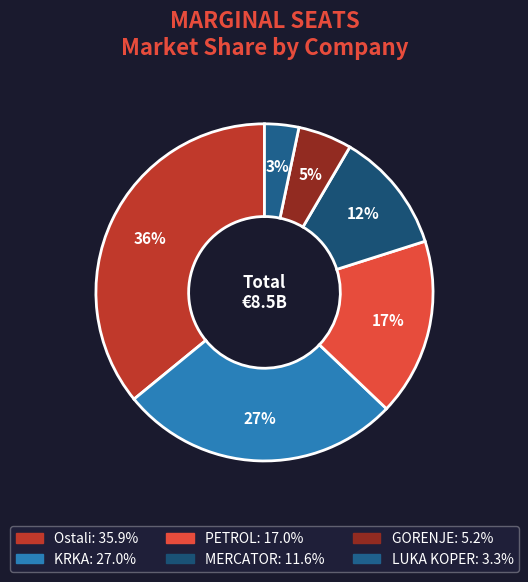

Does KRKA represent more than half of the total?

No